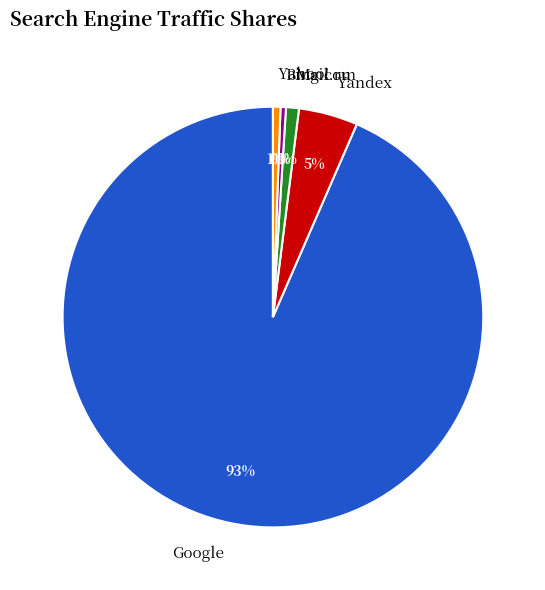

The Yahoo! slice represents 11% of the pie. True or false?

False